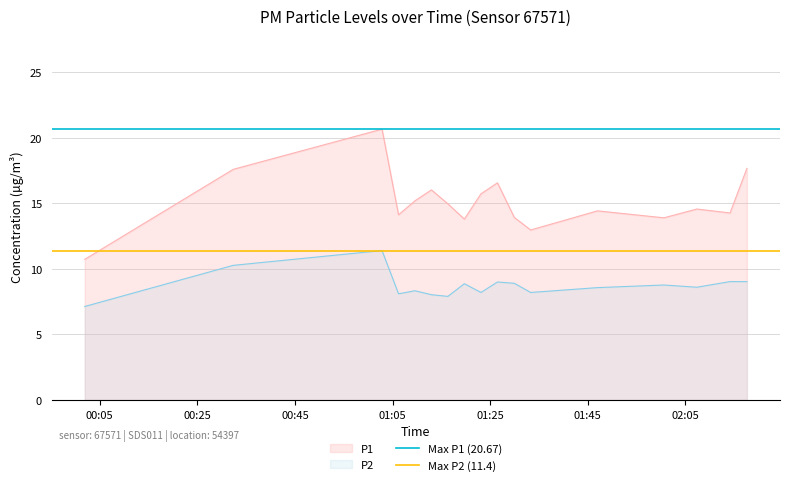

What is the minimum value for P2?

7.1